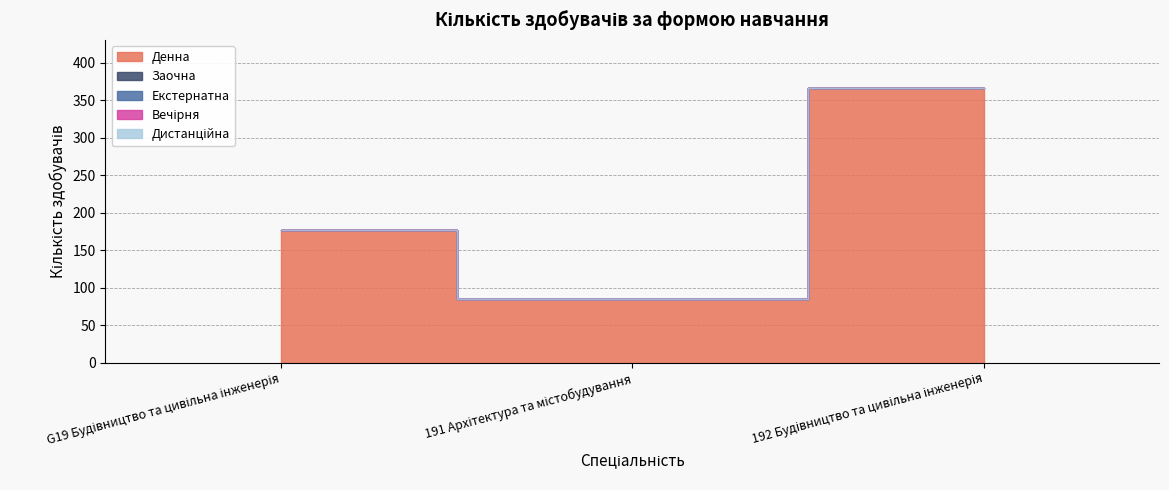

True or false: Вечірня has a value of 0 at 191 Архітектура та містобудування.

True